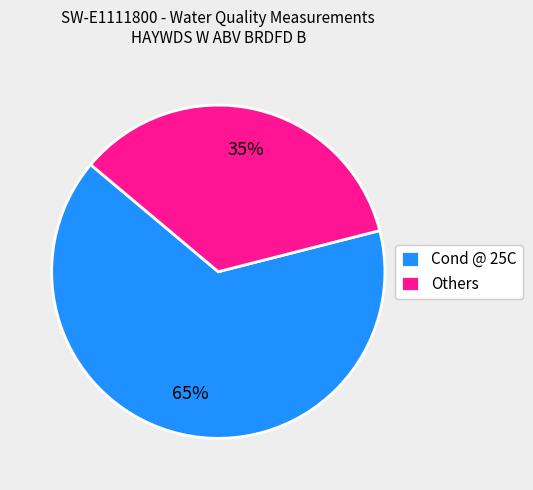

Is the sum of Cond @ 25C and Others greater than half?

Yes